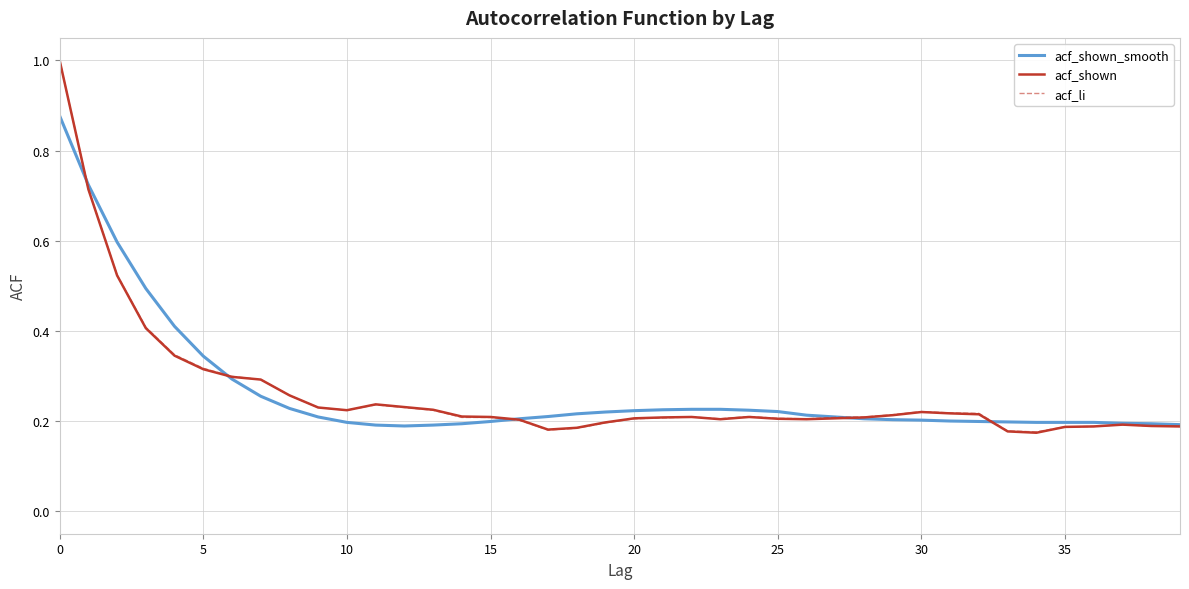

What is the greatest value displayed?

1.0